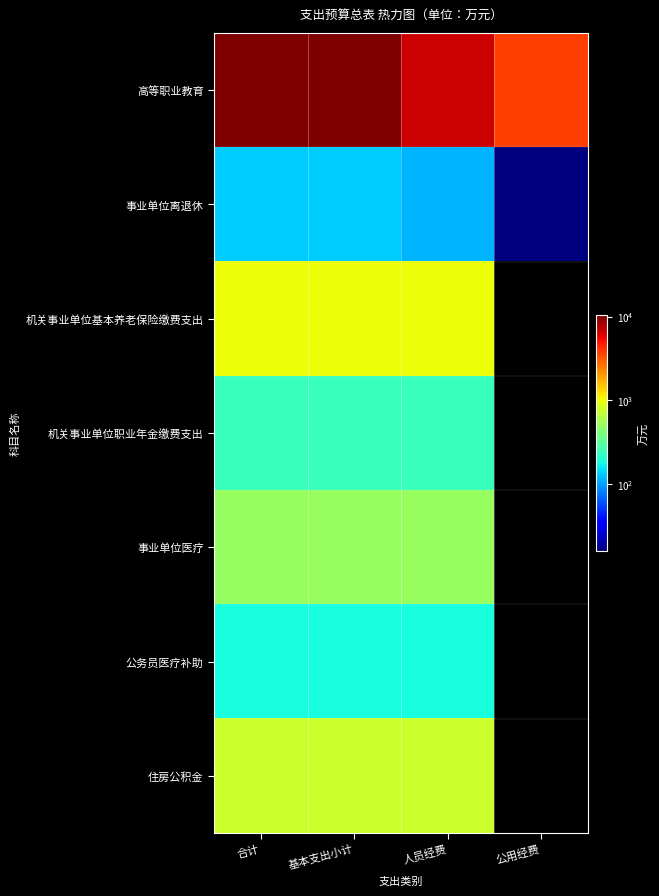

At how many categories does at least one series exceed 1955?

4